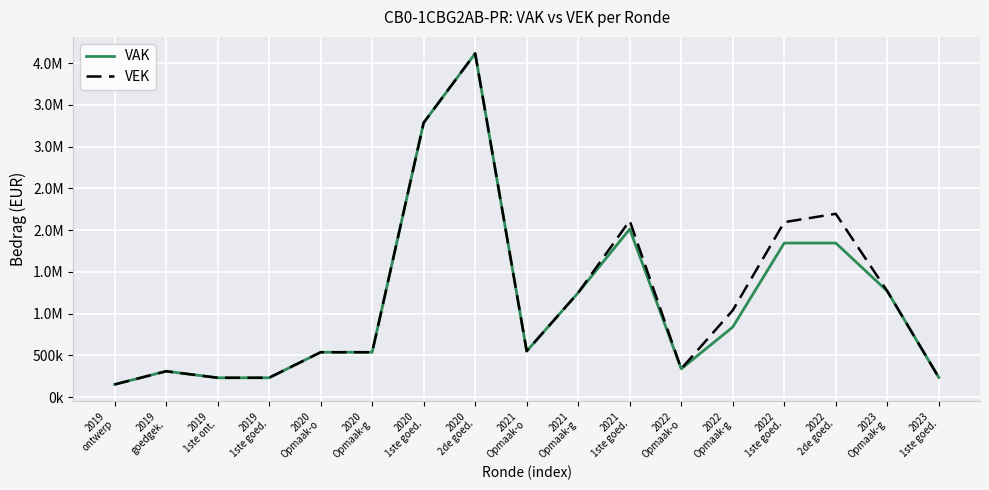

Does the chart display data point markers on the line(s)?

No